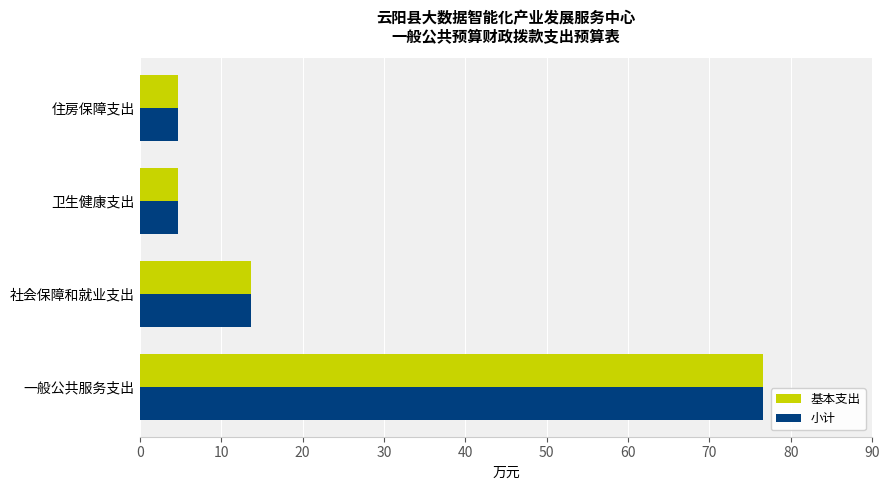

How many values in the 小计 series exceed 13?

2